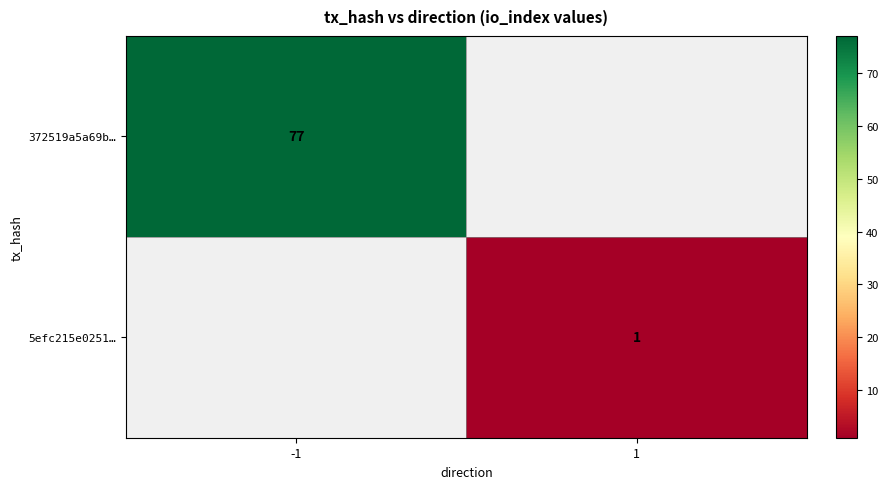

True or false: 372519a5a69b… has a value of 77 at -1.

True